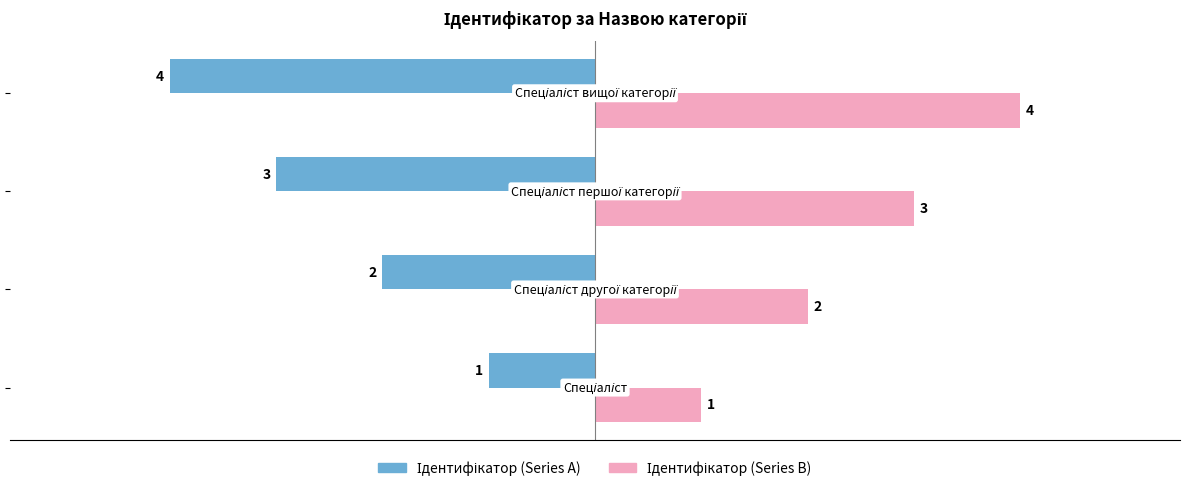

What is the greatest value displayed?

4